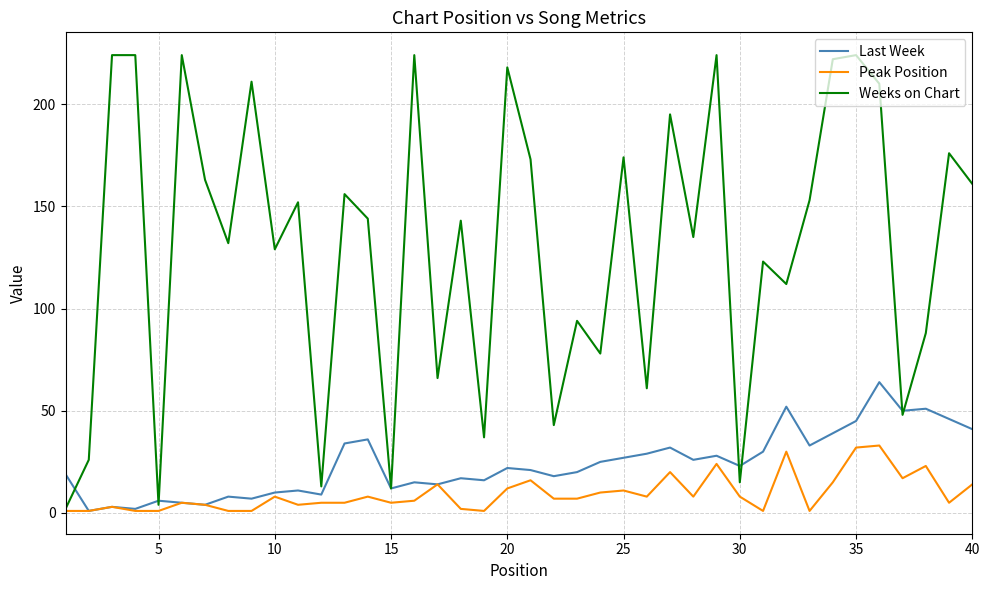

What is the average value of the Weeks on Chart series?

130